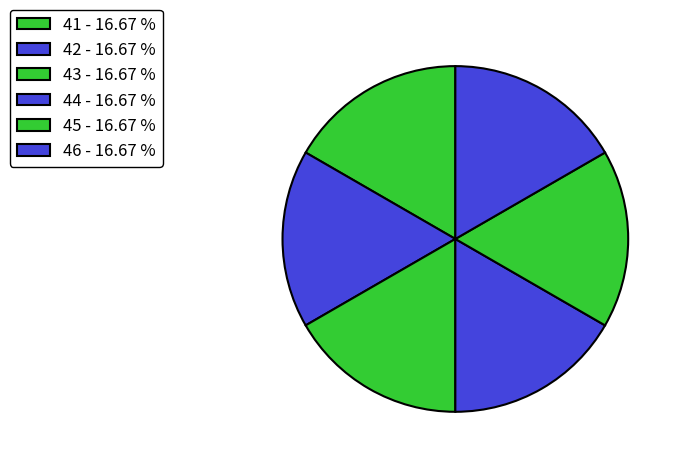

How many slices are in this pie chart?

6